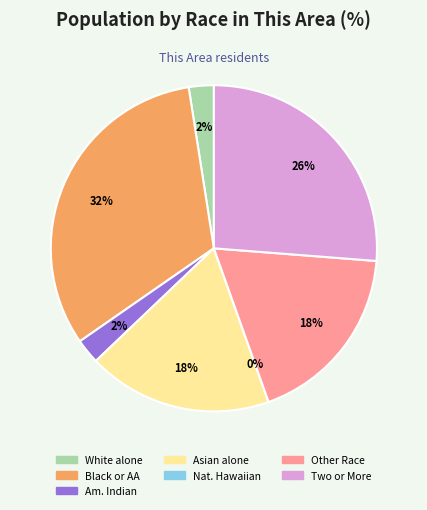

Which slice is the largest?

Black or African American alone